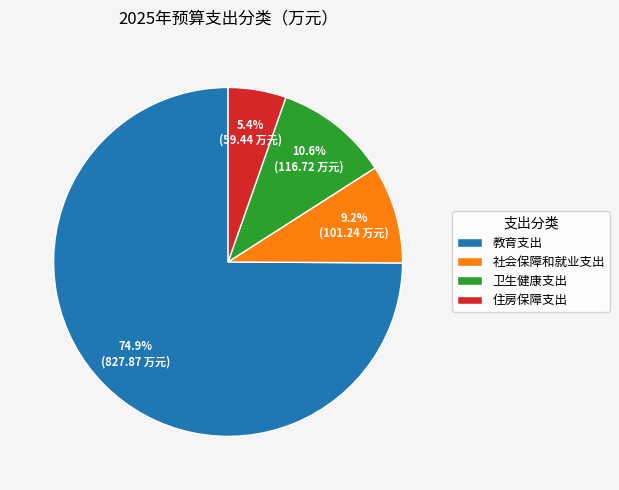

To the nearest percent, what portion does 教育支出 represent?

75%